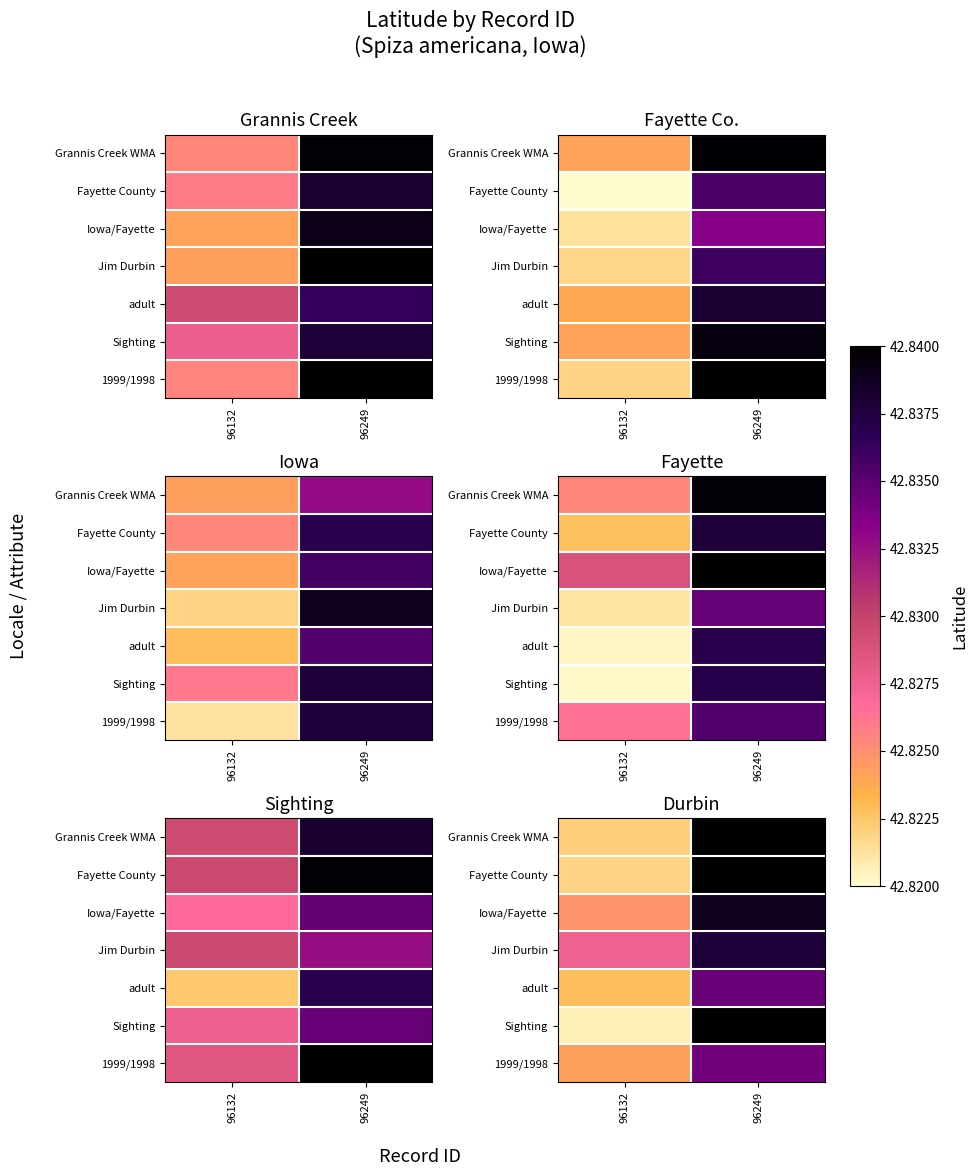

Which label corresponds to the largest value in the chart?

96249